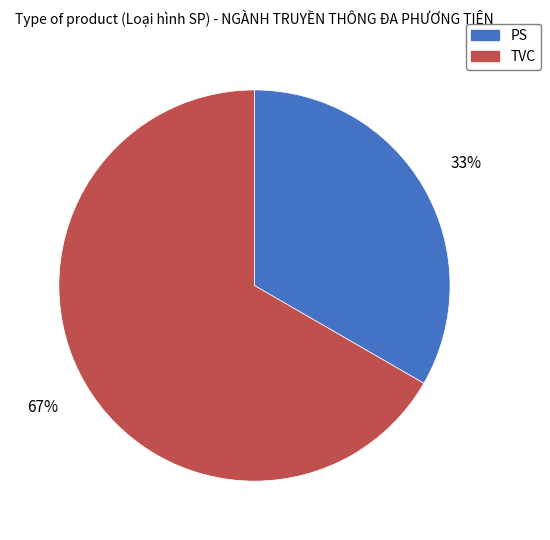

Is the sum of PS and TVC greater than half?

Yes